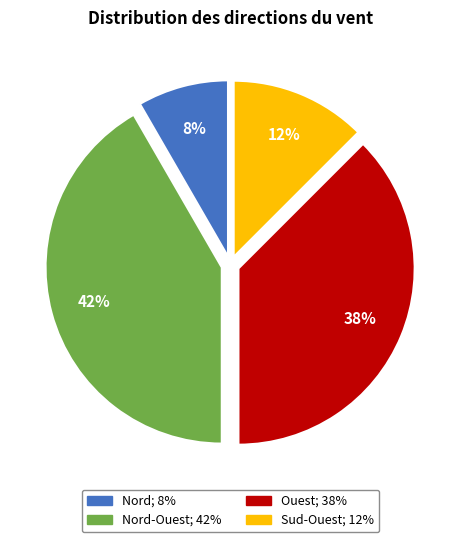

Does any single category account for the majority?

No